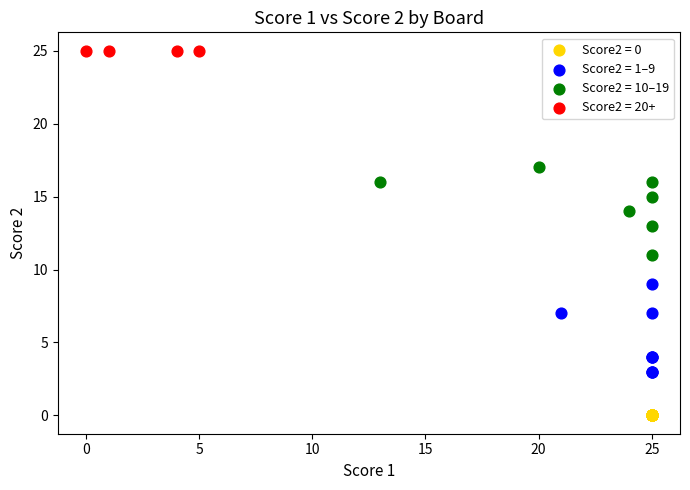

Which series contains the highest Y value?

Score2 = 20+